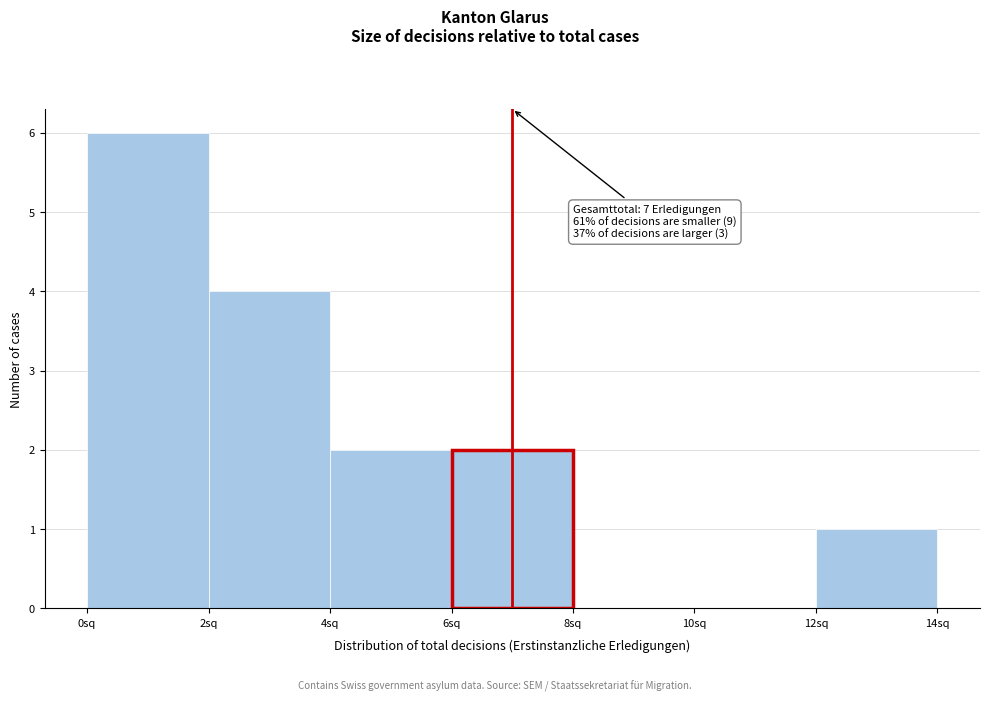

Over which range of the x-axis is the bar tallest?

0 to 2